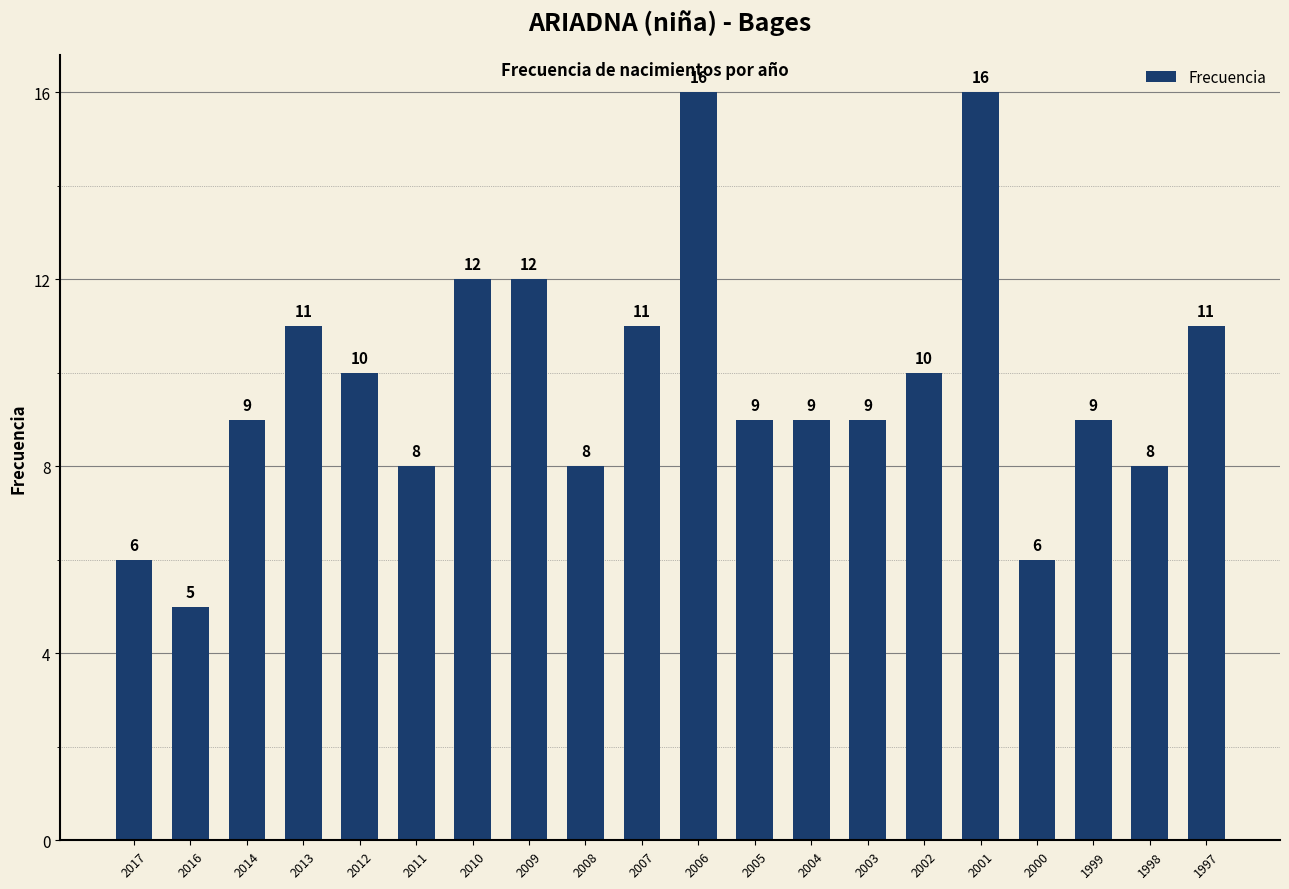

What is the sum of the values at 2011 and 2013?

19